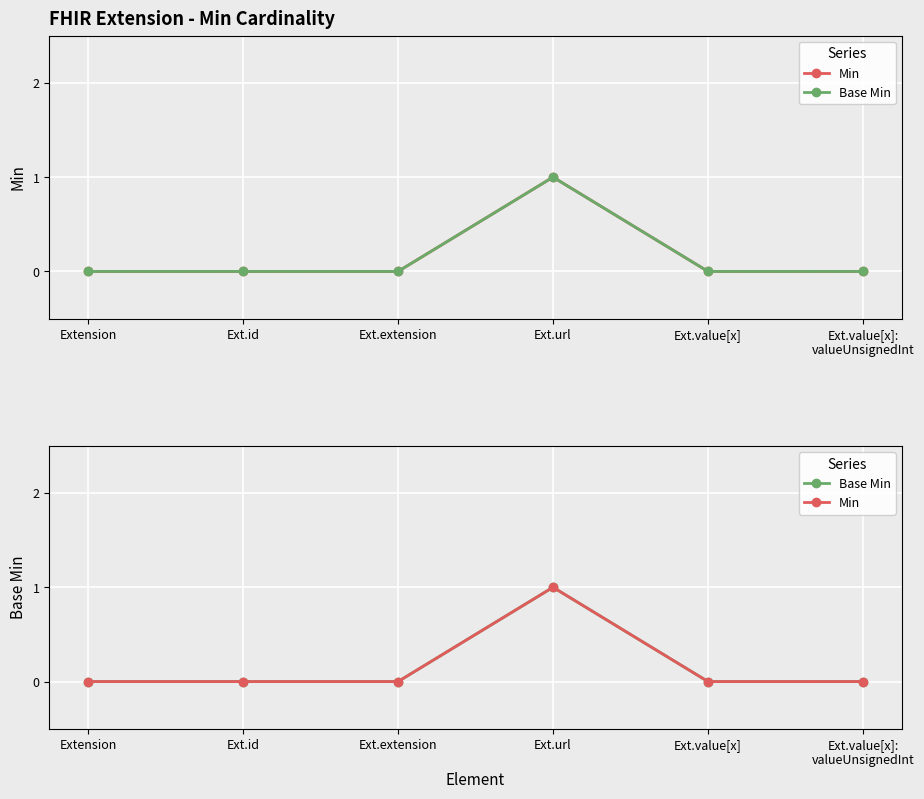

List the series in order of their peak value, highest first.

Min, Base Min